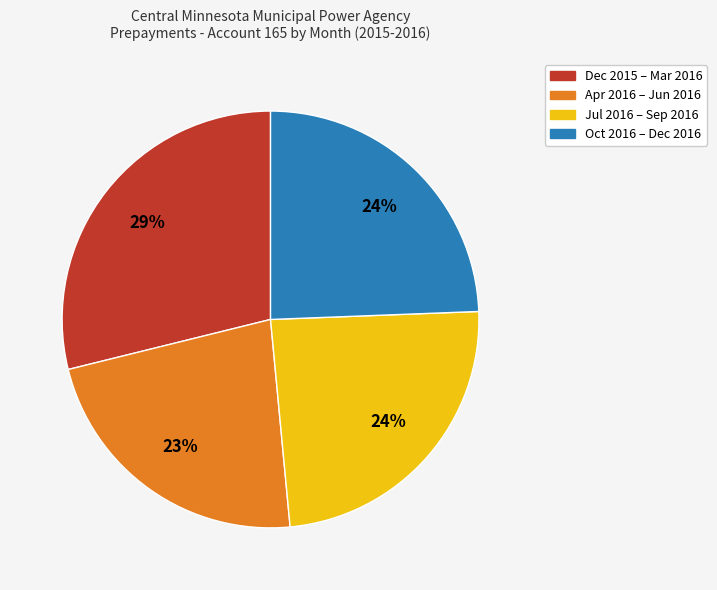

Which category has the smallest portion of the pie?

Apr 2016 – Jun 2016